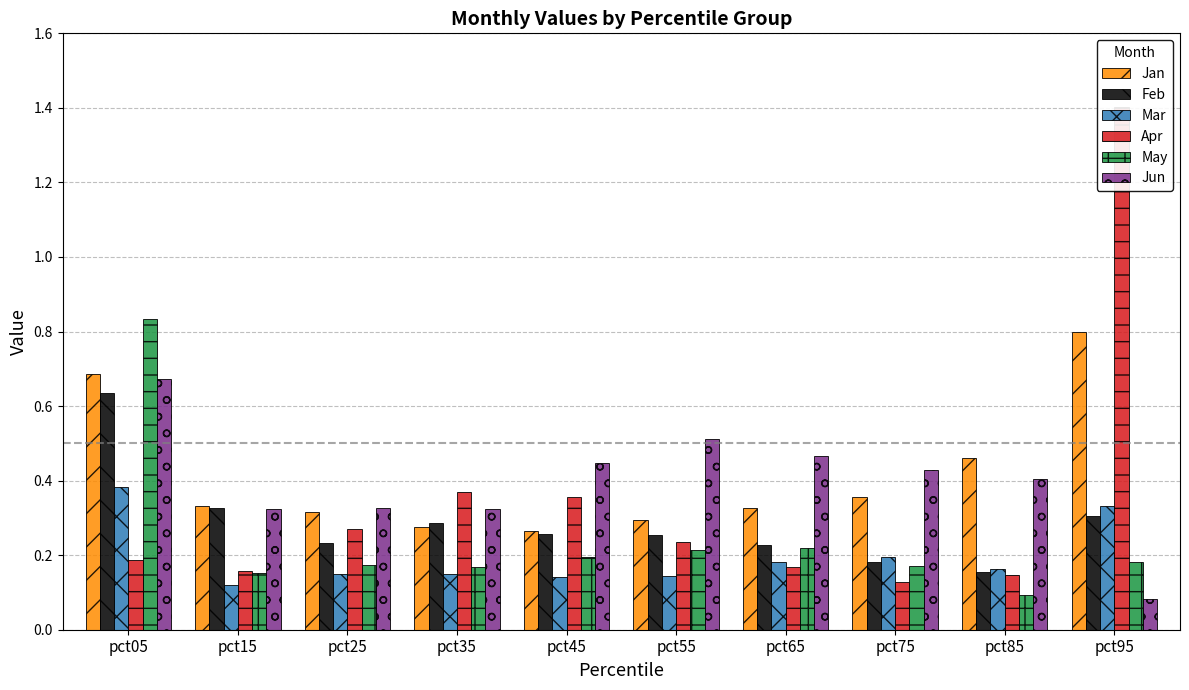

What is the sum of all Apr values?

3.4